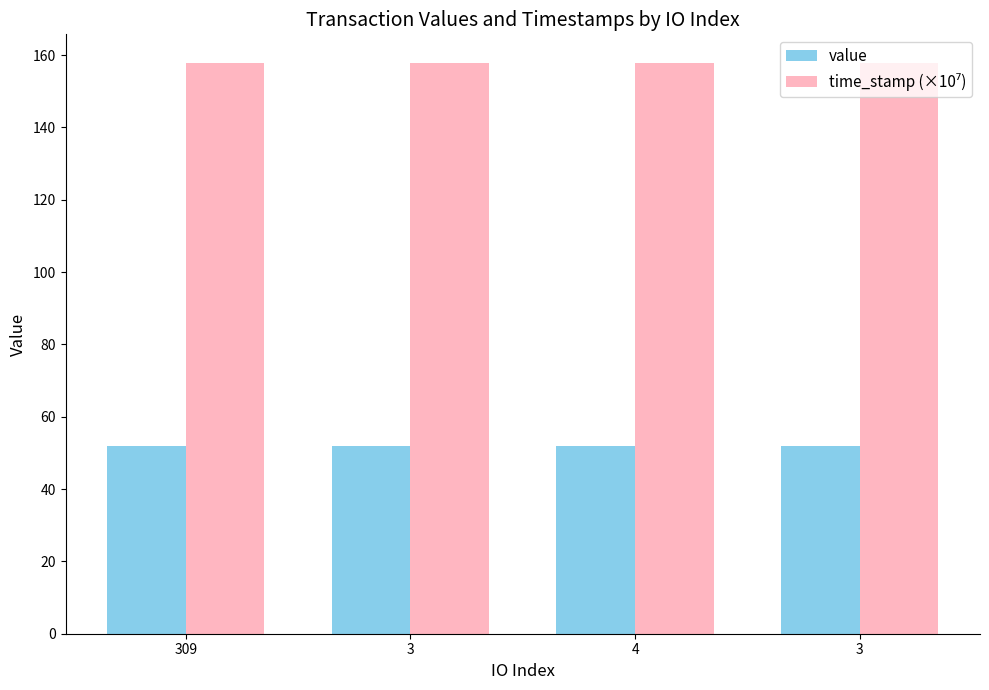

At which category is the sum across all series the highest?

309